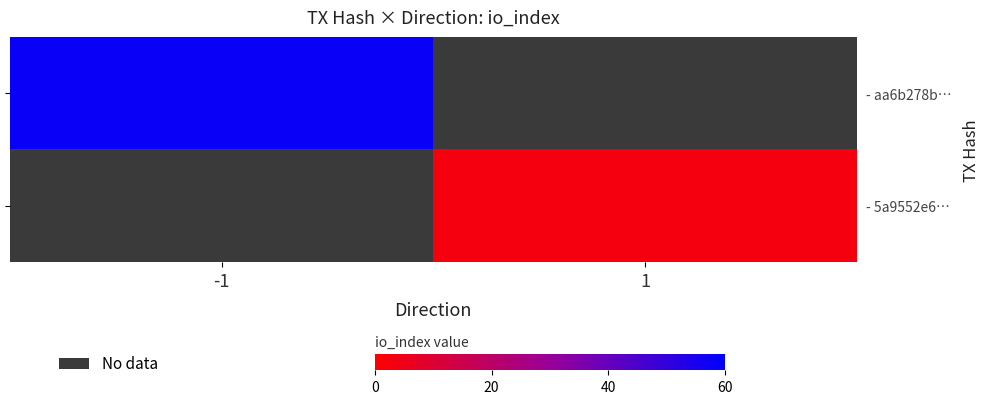

Rank the categories by - aa6b278b… value from highest to lowest.

-1, 1